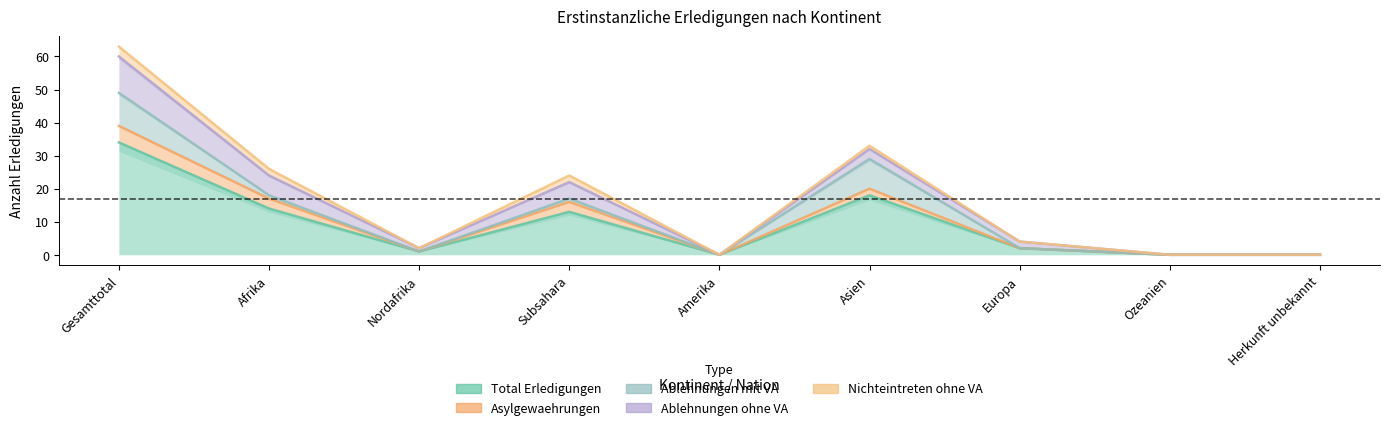

True or false: Asylgewaehrungen and Total Erledigungen cross at least once.

False